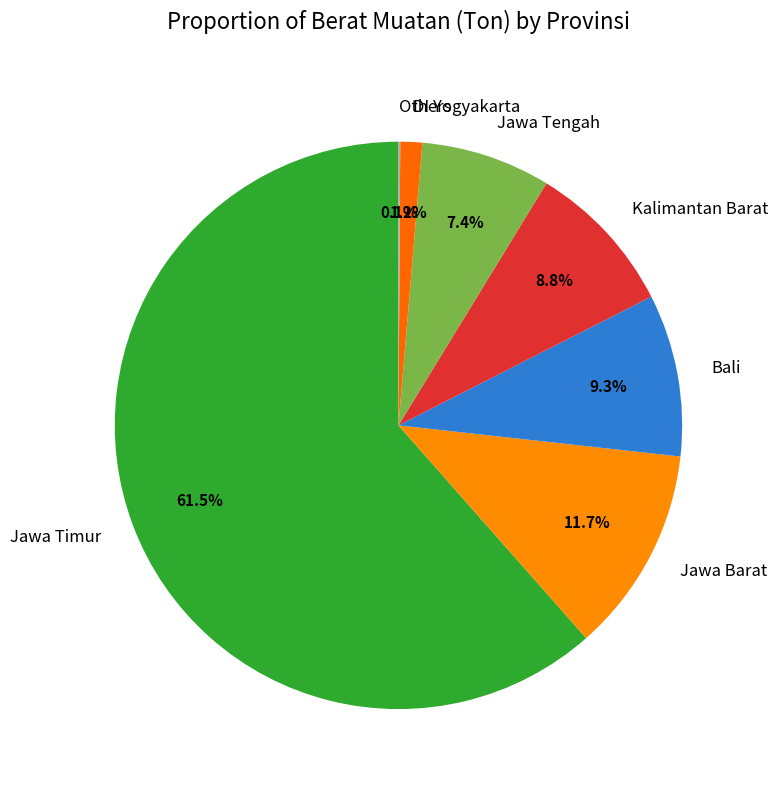

What portion of the pie excludes Jawa Timur?

38.5%